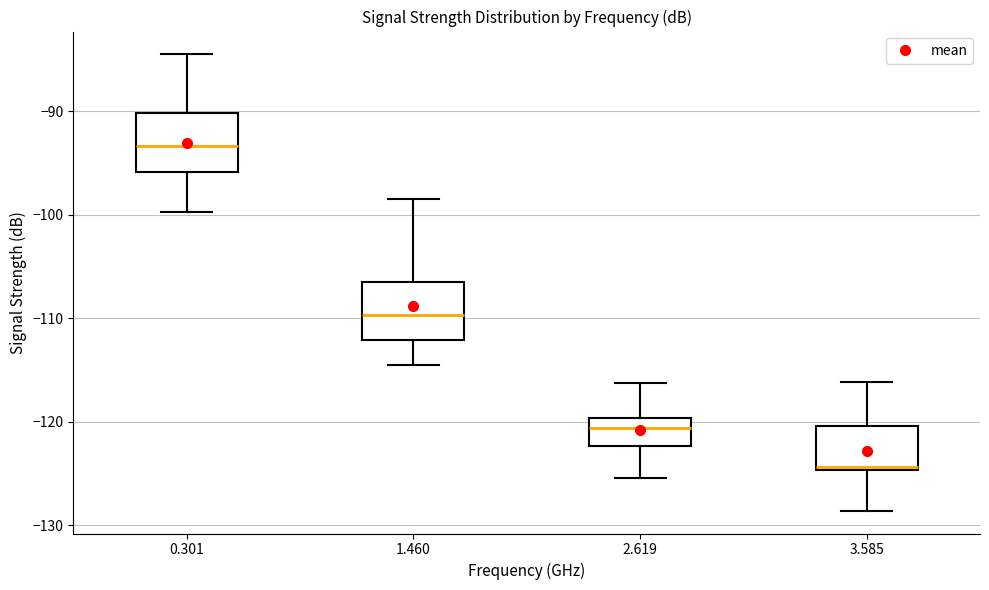

Where does the median line of the box at x = 0.301 sit on the y-axis? The values are not printed on the chart, so give them approximately, as read against the axis.

-93